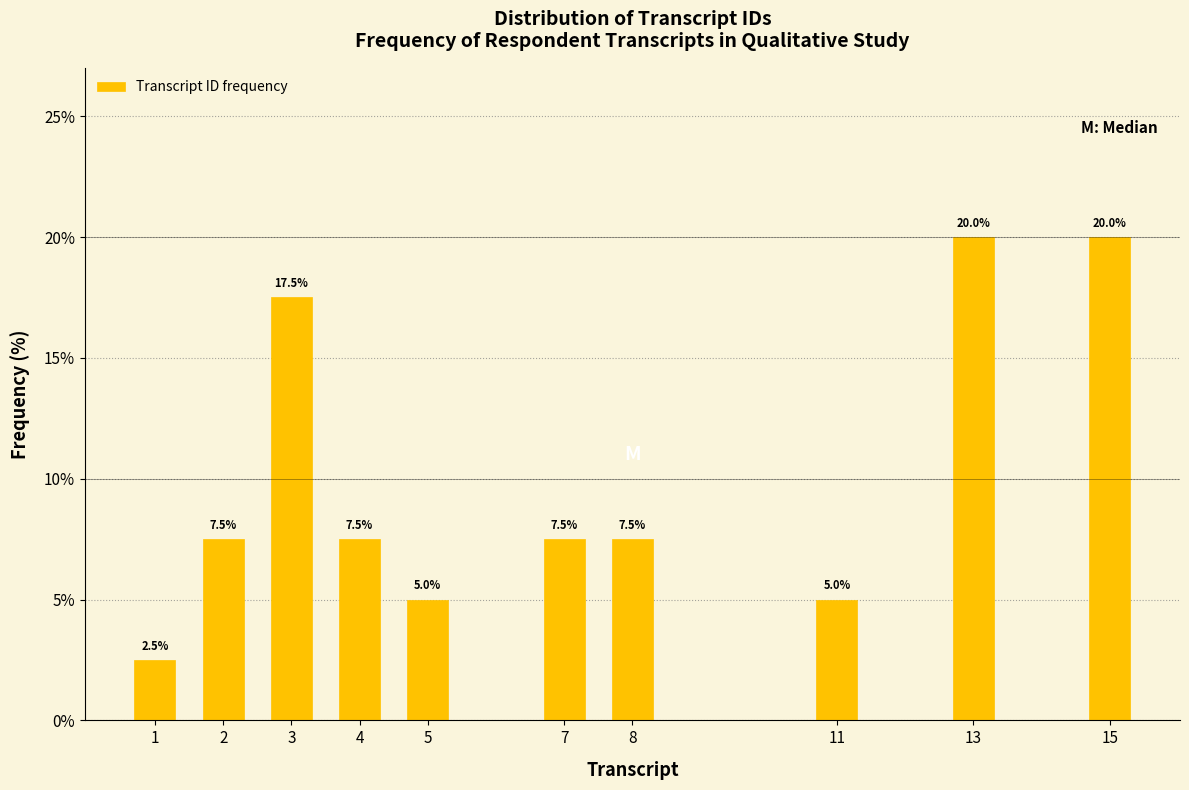

Reading left to right, transcribe all the data shown in this chart.

1=2.5	2=7.5	3=17.5	4=7.5	5=5.0	7=7.5	8=7.5	11=5.0	13=20.0	15=20.0